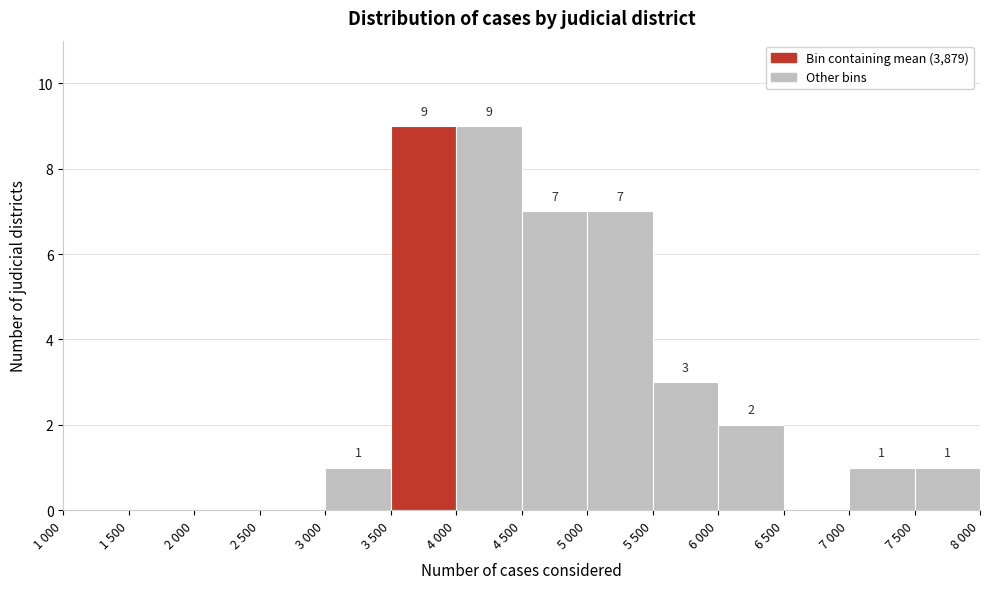

Reading left to right, transcribe all the data shown in this chart.

1 000=0	1 500=0	2 000=0	2 500=0	3 000=1	3 500=9	4 000=9	4 500=7	5 000=7	5 500=3	6 000=2	6 500=0	7 000=1	7 500=1